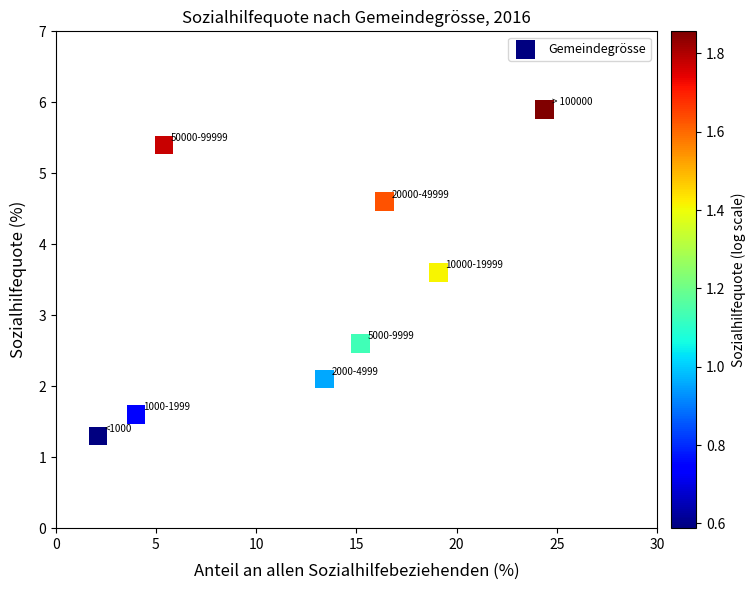

What Y value in the scatter plot is closest to 3?

2.6